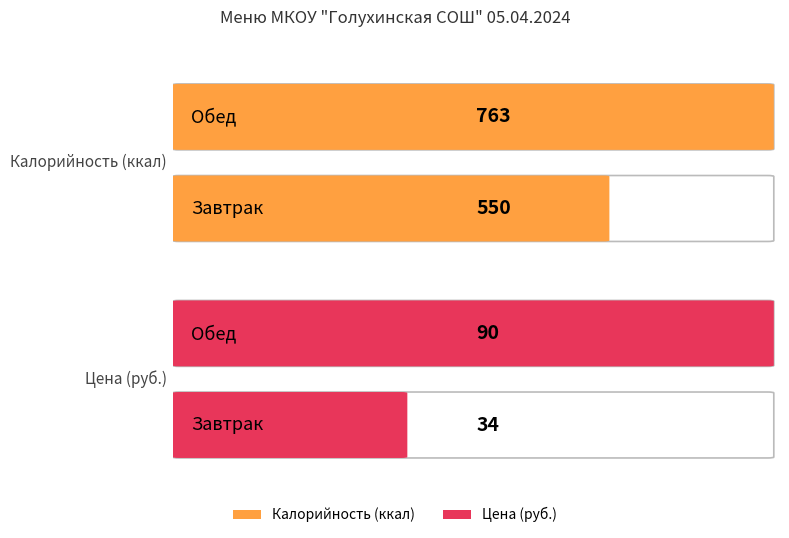

Which series changed the most between Завтрак and Обед?

Калорийность